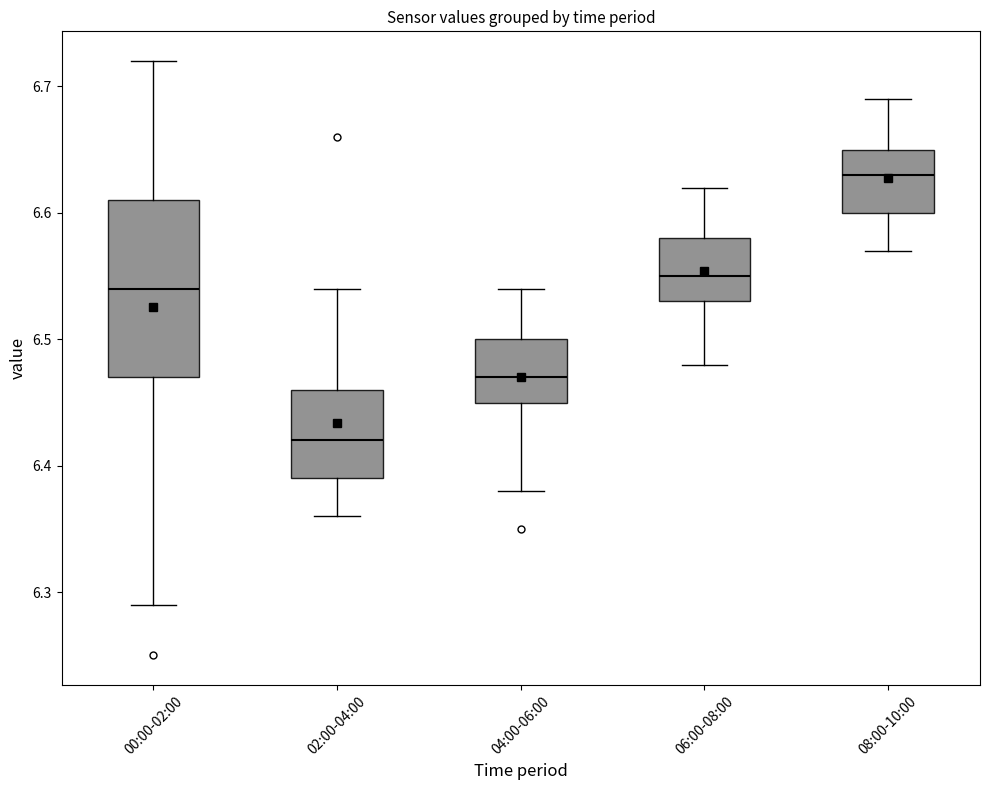

Which box's median line is the lowest?

02:00-04:00